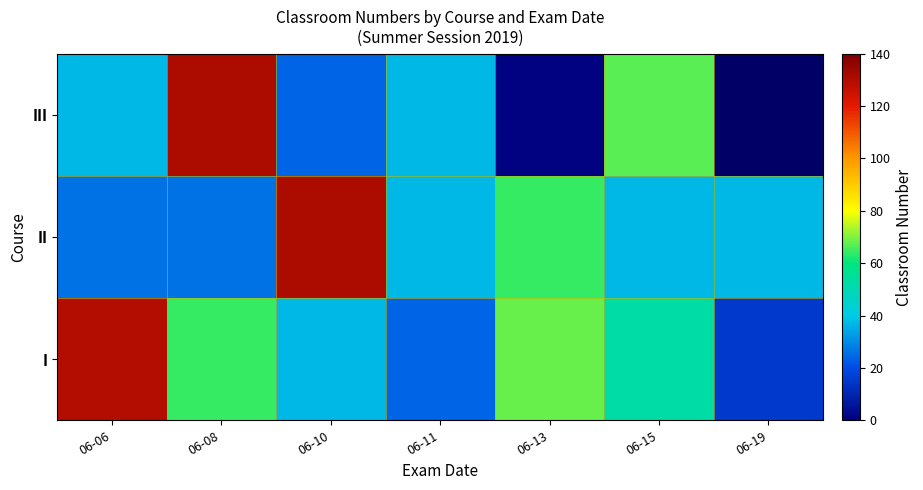

List the labels in order of II value, smallest first.

06-06, 06-08, 06-11, 06-15, 06-19, 06-13, 06-10